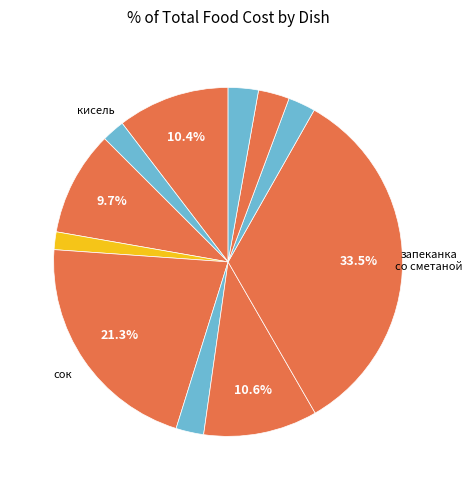

Which category has the biggest portion of the pie?

запеканка со сметаной